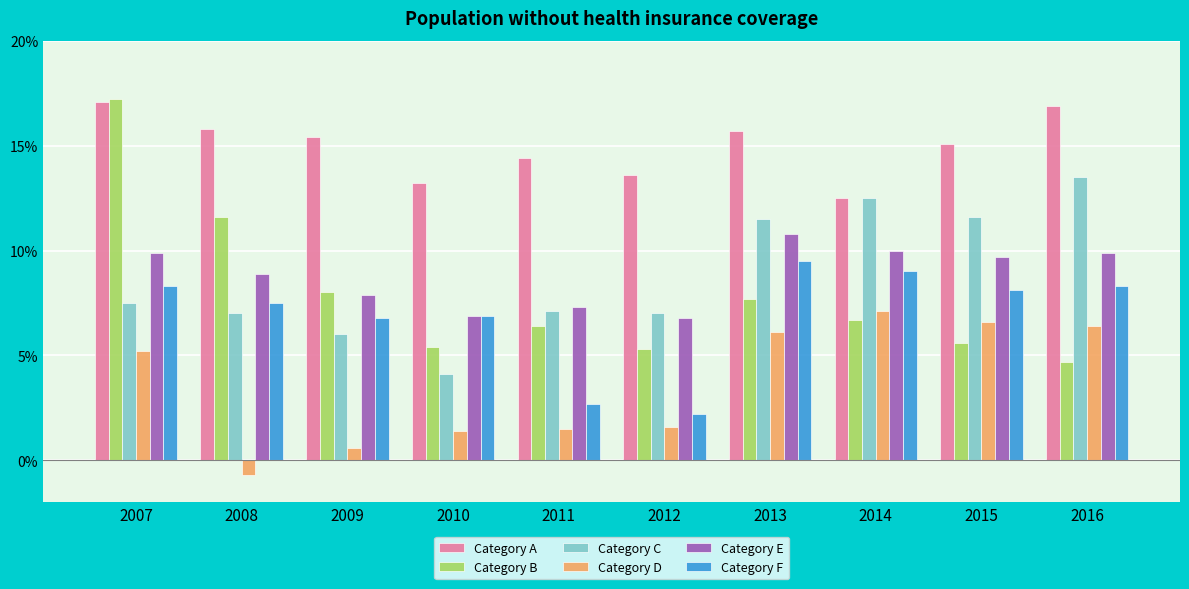

What is the value of the Category A bar at the 4th from the left?

13.2